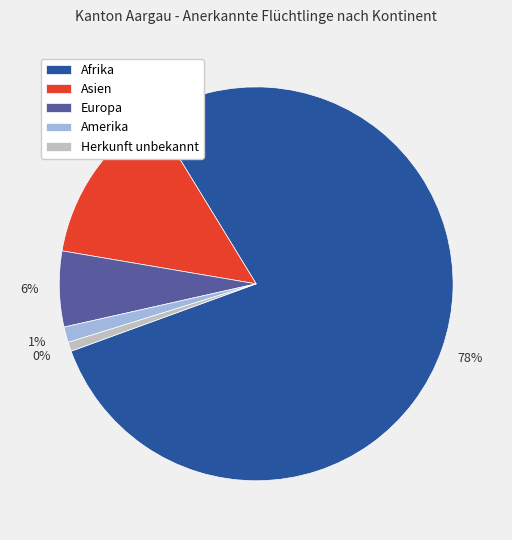

Does Afrika account for over 50% of the chart?

Yes